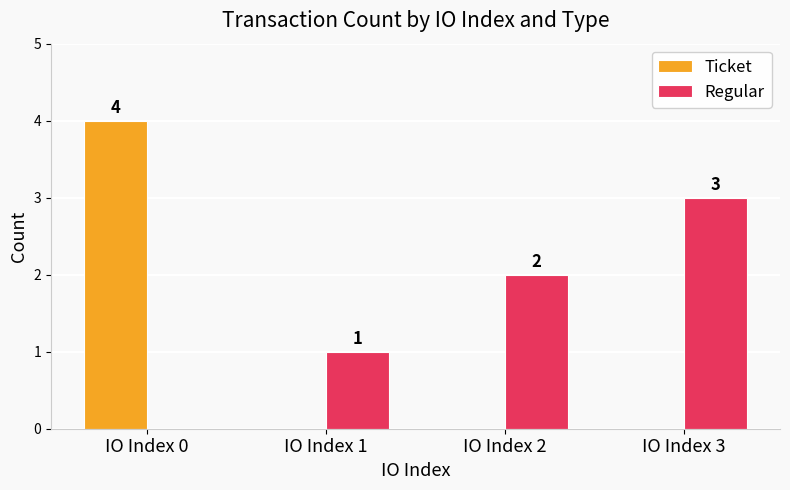

At which category is the sum across all series the highest?

IO Index 0